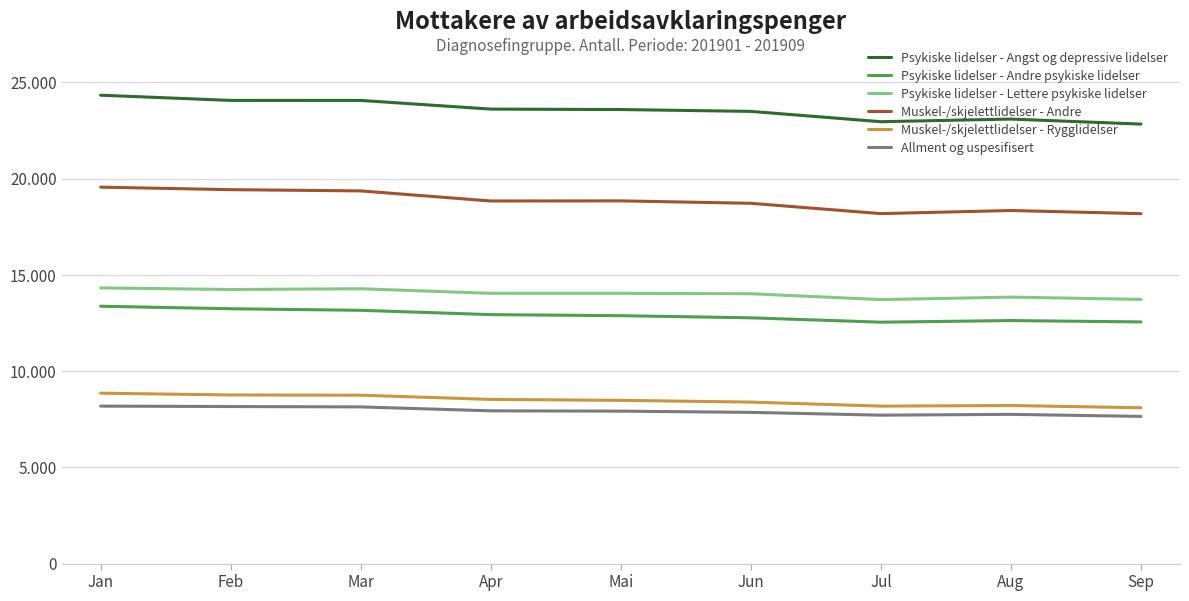

What are all the series names shown in the legend?

Psykiske lidelser - Angst og depressive lidelser, Psykiske lidelser - Andre psykiske lidelser, Psykiske lidelser - Lettere psykiske lidelser, Muskel-/skjelettlidelser - Andre, Muskel-/skjelettlidelser - Rygglidelser, Allment og uspesifisert